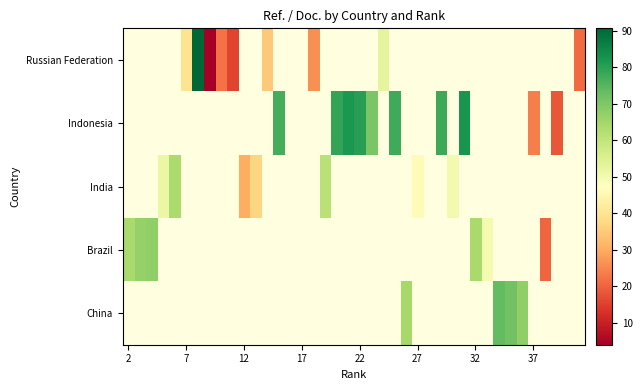

How many positive values does the India series have?

7